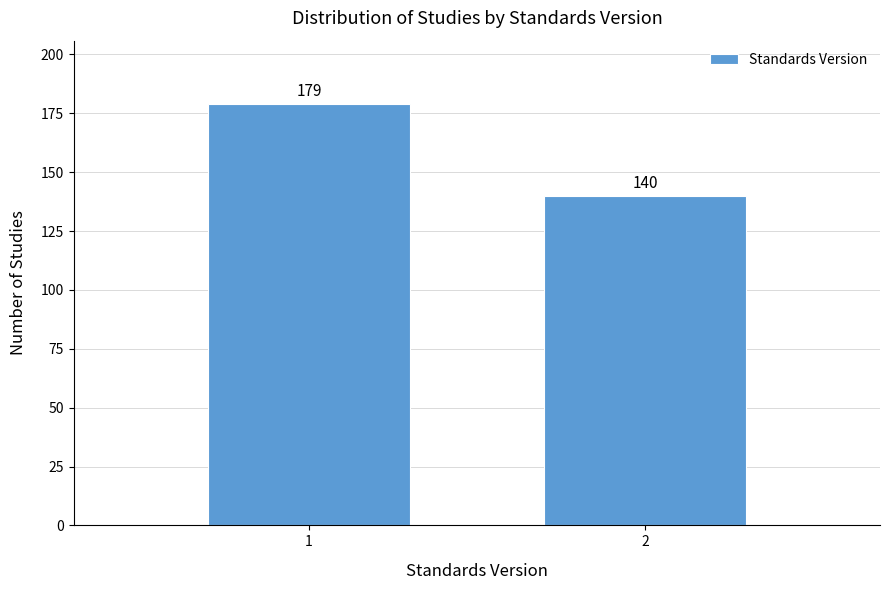

Reading left to right, extract all data points from this chart.

1=179	2=140